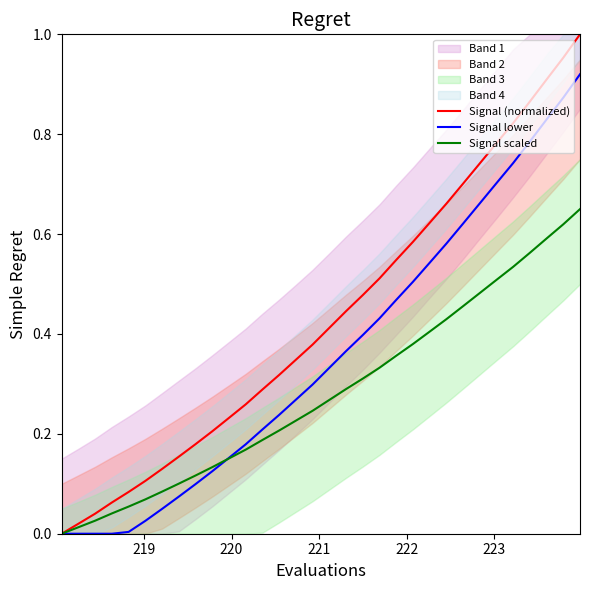

What is the value of the Signal scaled point at the 8th from the left?

0.1